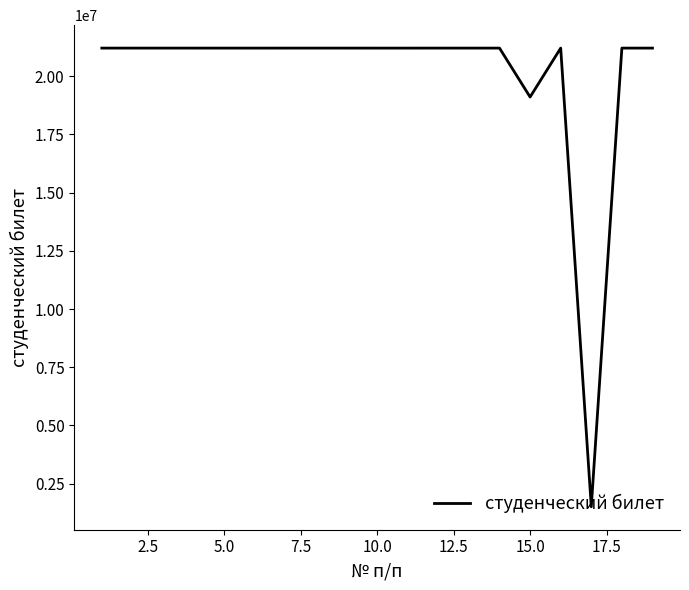

What is the difference between the maximum and minimum values?

19690221